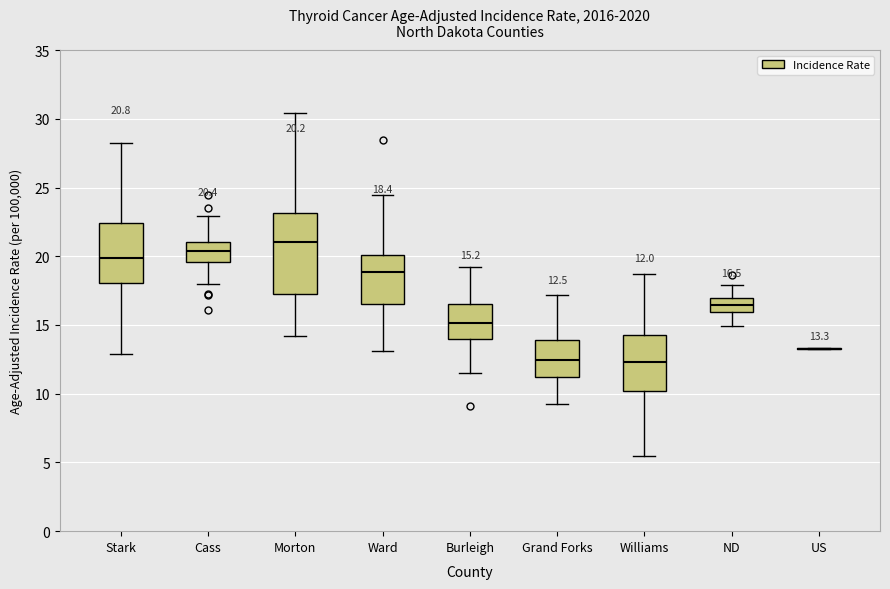

Comparing the boxes themselves (not the whiskers), which one is the tallest?

Morton